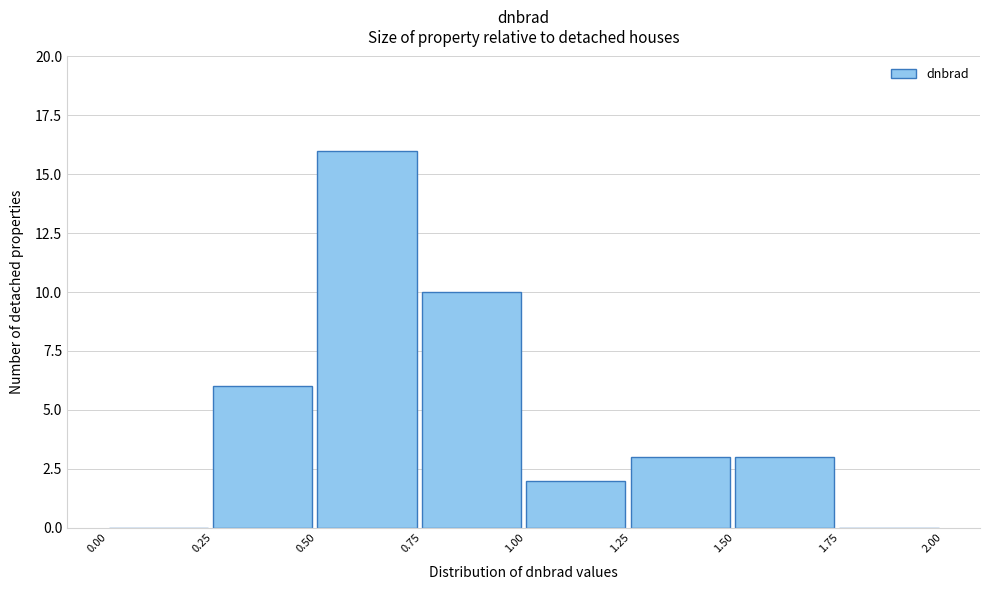

Reading left to right, transcribe this chart: for each bar, give the range it covers on the x-axis and its height. The values are not printed on the chart, so give them approximately, as read against the axis.

0.00 to 0.25: 0
0.25 to 0.50: 6
0.50 to 0.75: 16
0.75 to 1.00: 10
1.00 to 1.25: 2
1.25 to 1.50: 3
1.50 to 1.75: 3
1.75 to 2.00: 0